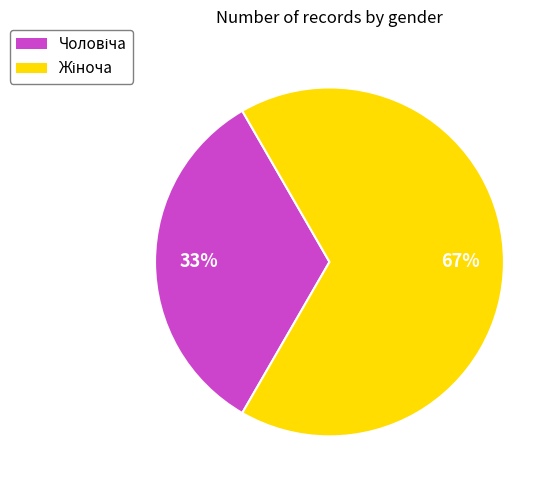

Is there a majority slice in this chart?

Yes